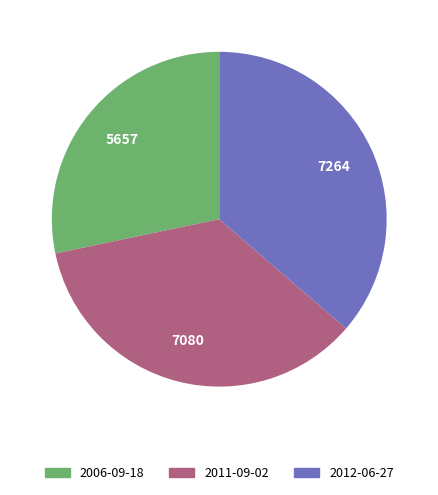

Between 2011-09-02 and 2012-06-27, which is larger?

2012-06-27